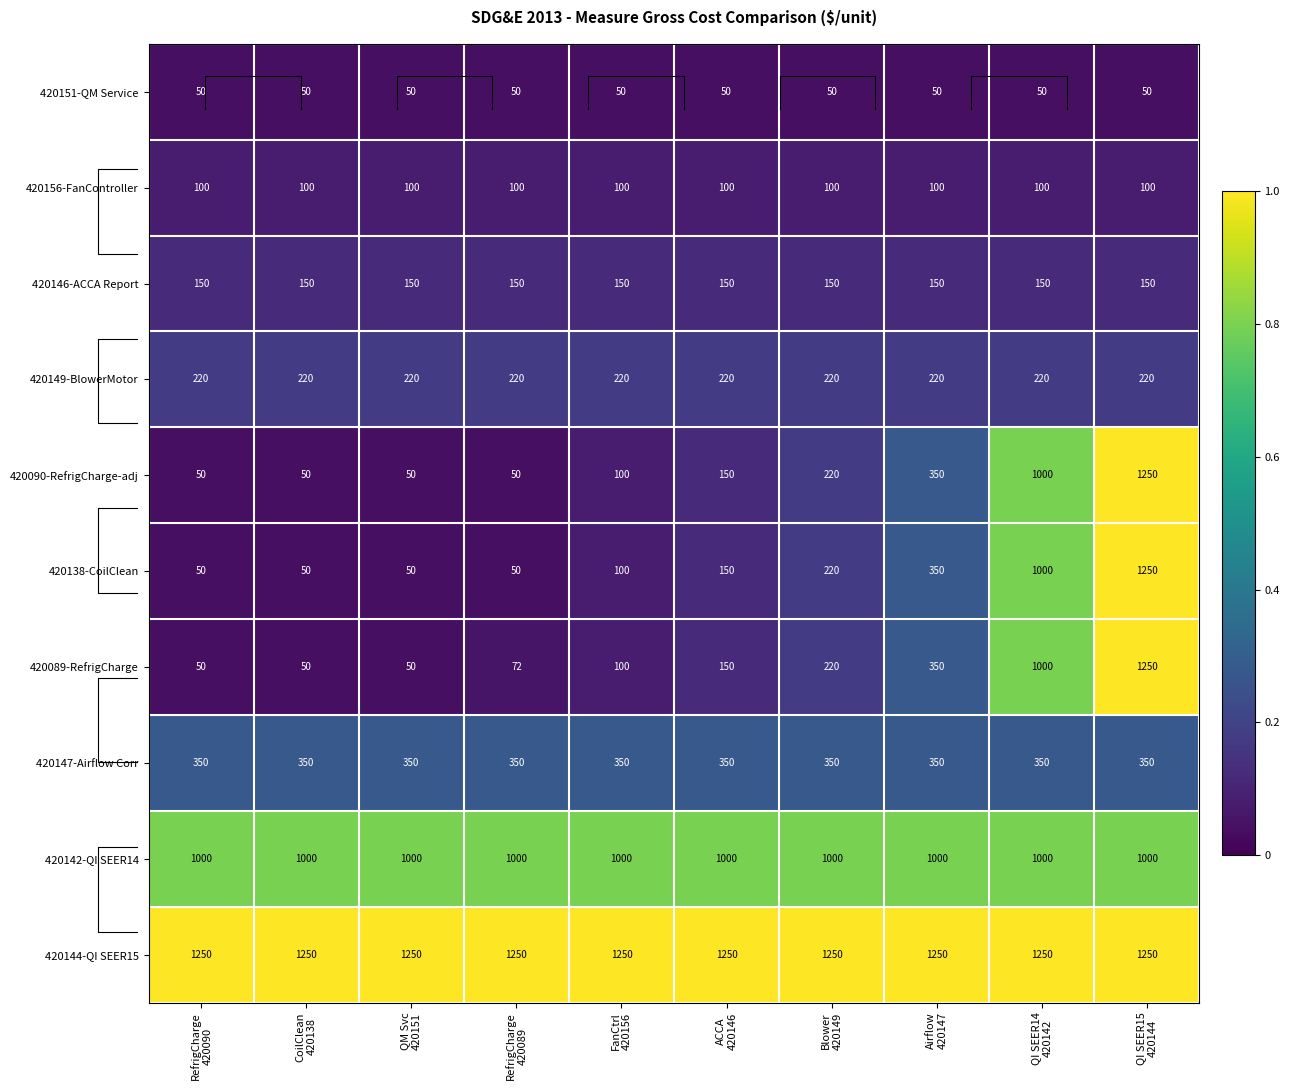

Which series has the largest range (max minus min)?

420090-RefrigCharge-adj